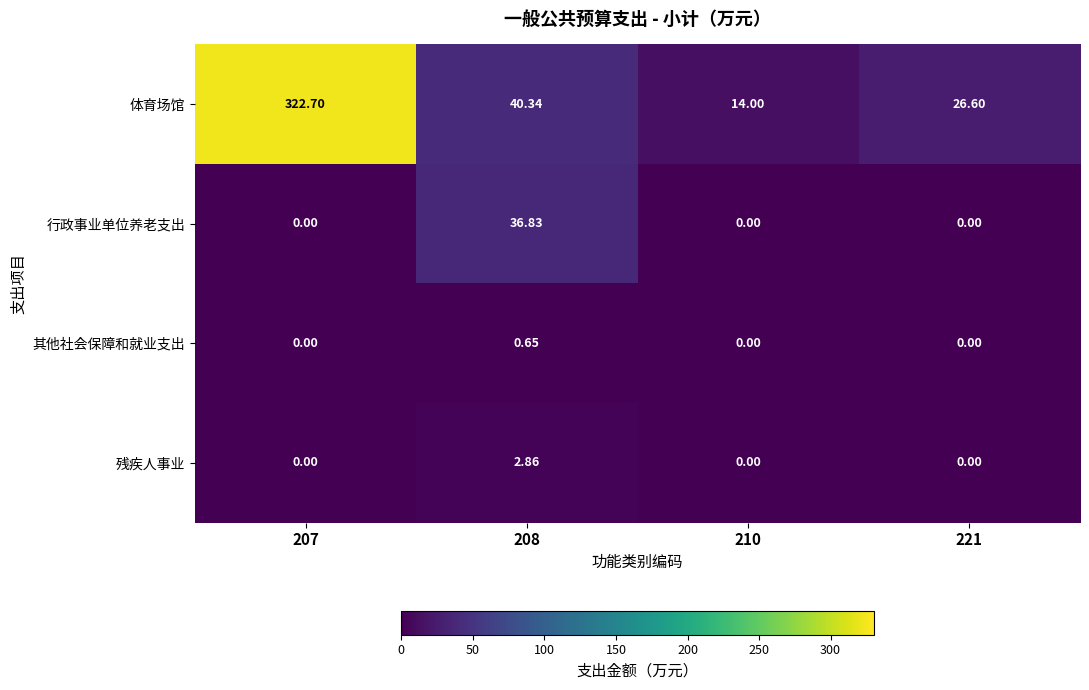

Rank the series by their maximum value, from lowest to highest.

其他社会保障和就业支出, 残疾人事业, 行政事业单位养老支出, 体育场馆